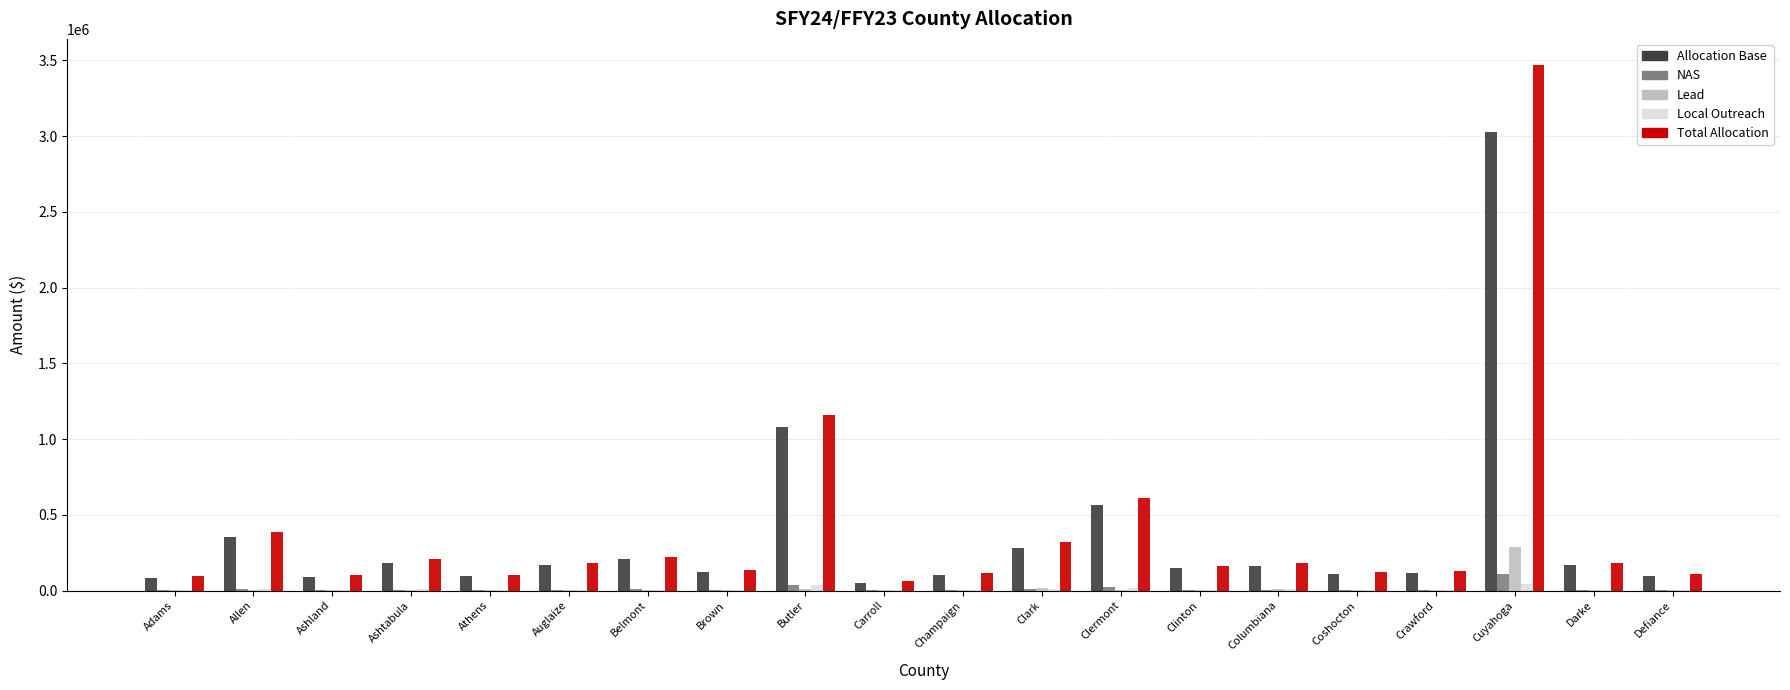

True or false: Allocation Base has a value of 165784 at Darke.

True